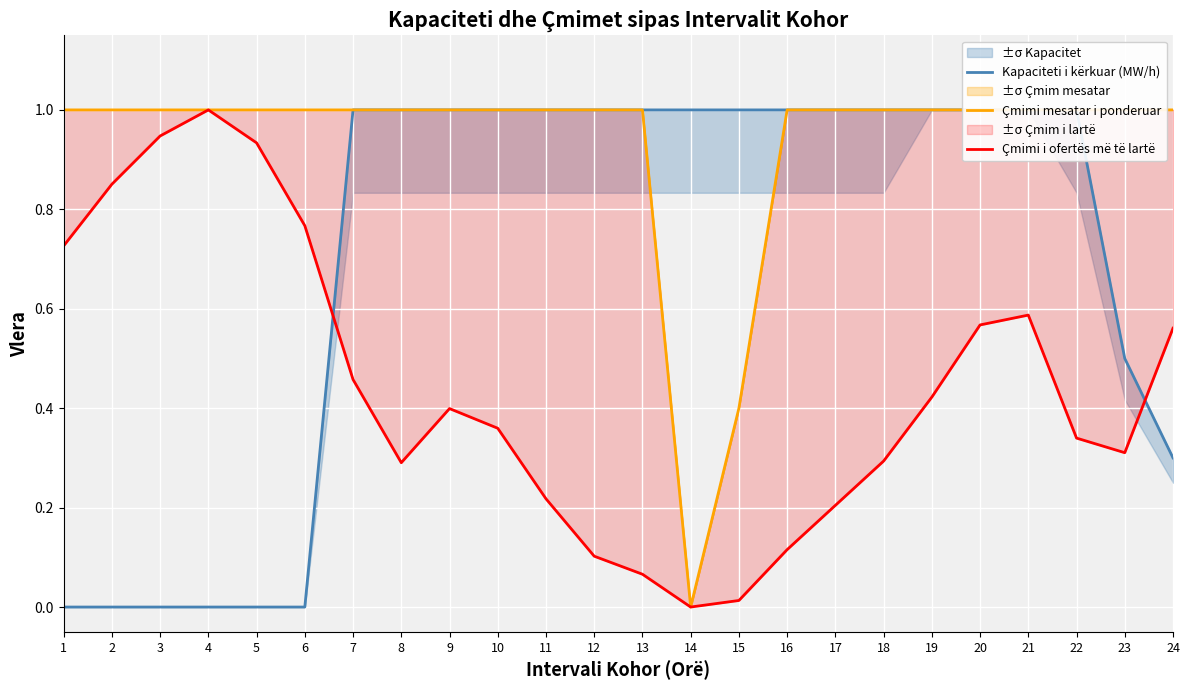

True or false: Çmimi mesatar i ponderuar has a value of 1.0 at 20.

True